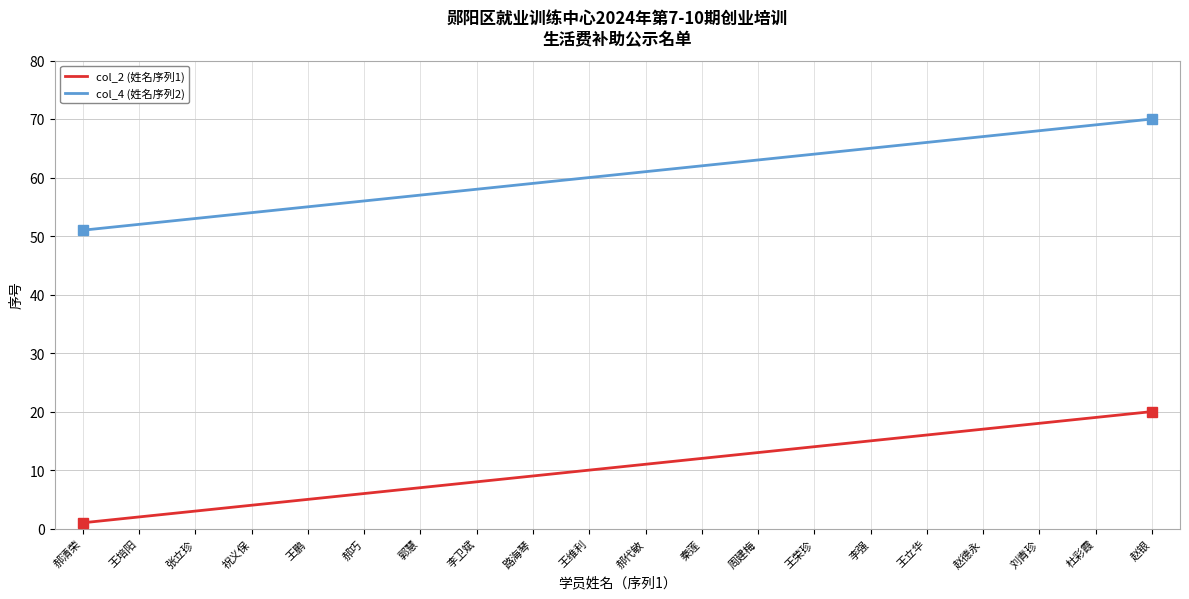

What is the sum of all col_4 (姓名序列2) values?

1210